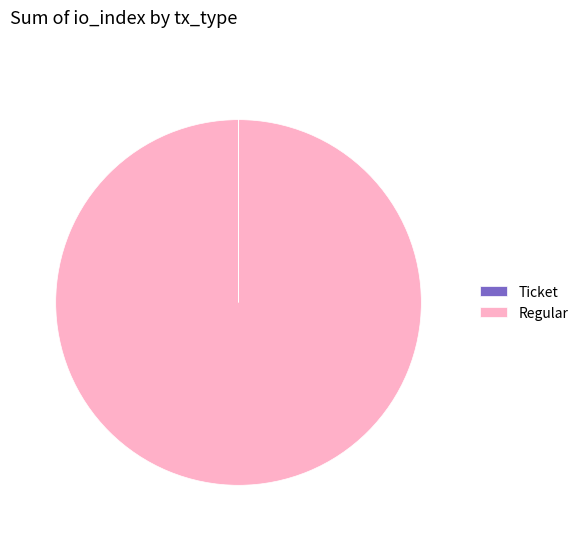

Which category has the biggest portion of the pie?

Regular